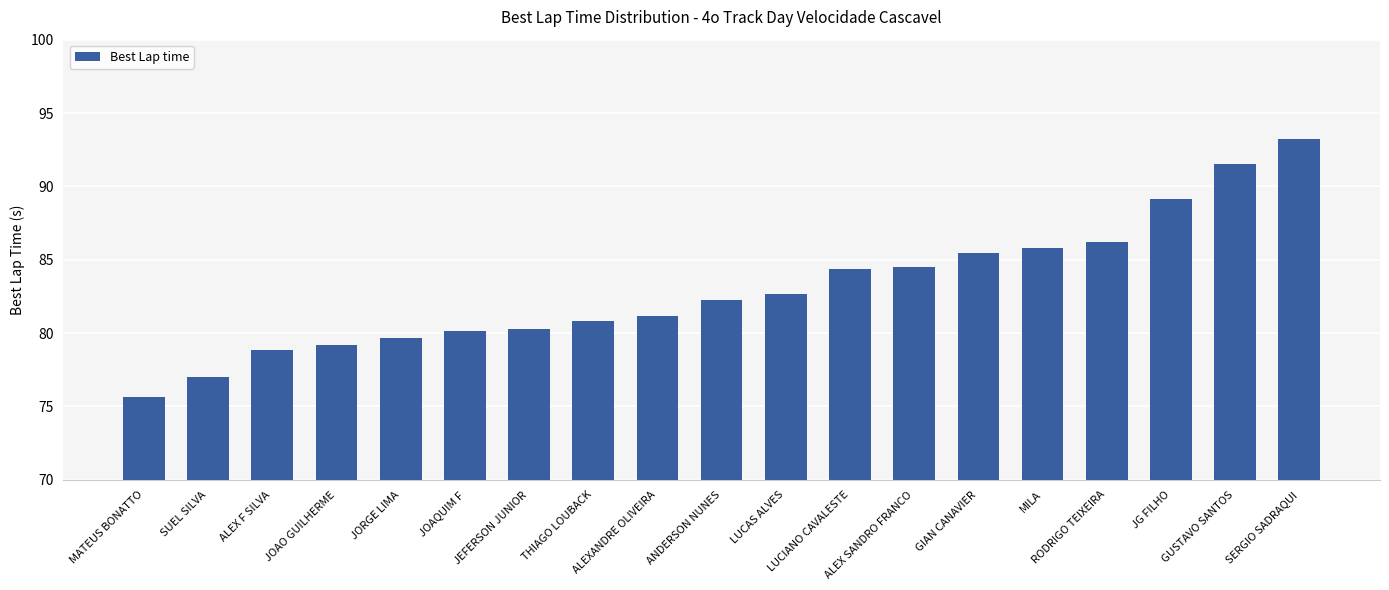

Which category has the highest value across all series?

SERGIO SADRAQUI